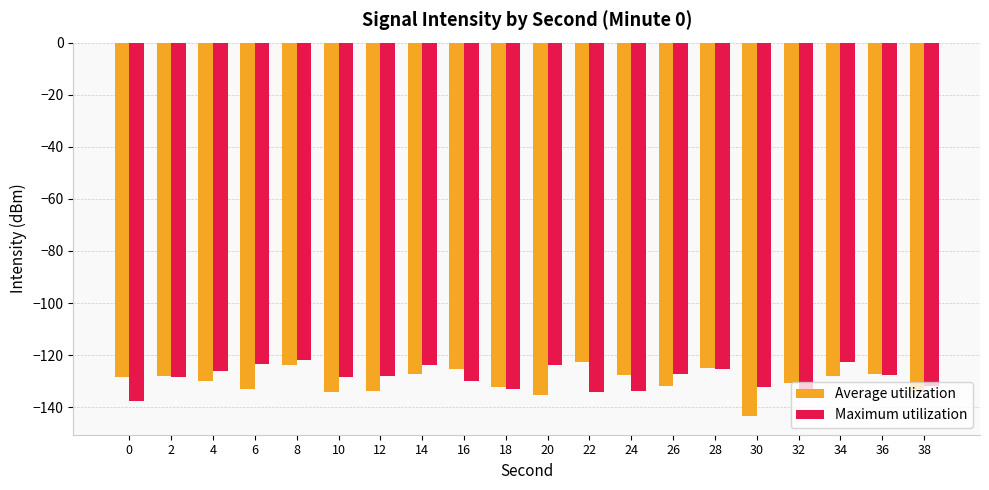

What is the total value across all series at 12?

-261.5